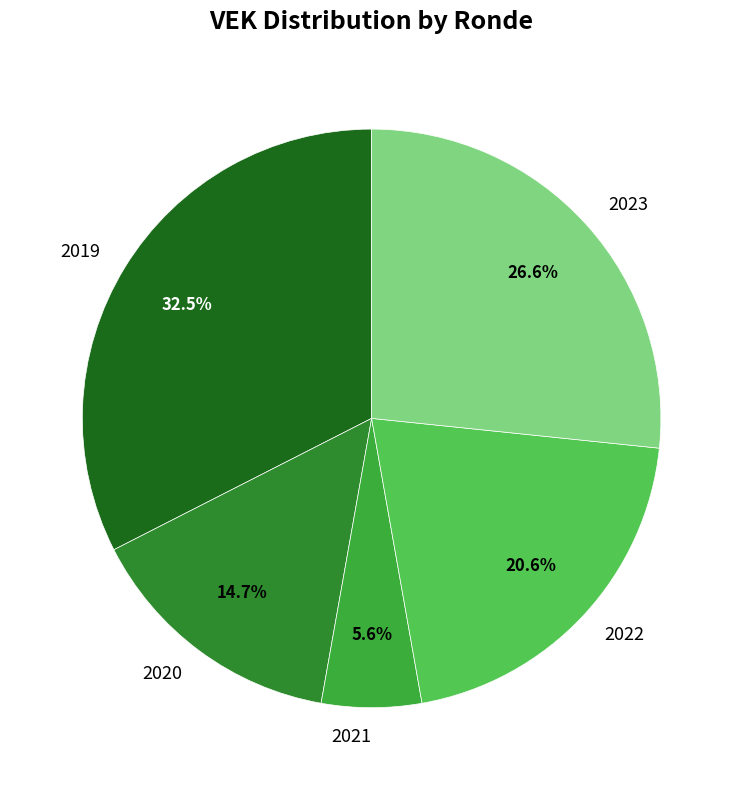

Is the sum of 2020 and 2022 greater than half?

No